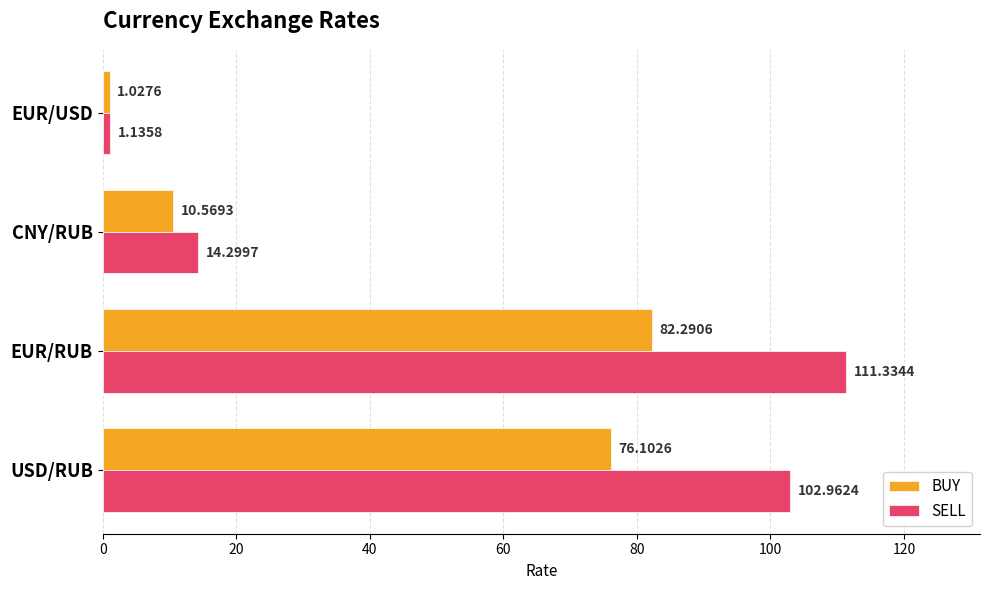

What are all the series names shown in the legend?

BUY, SELL